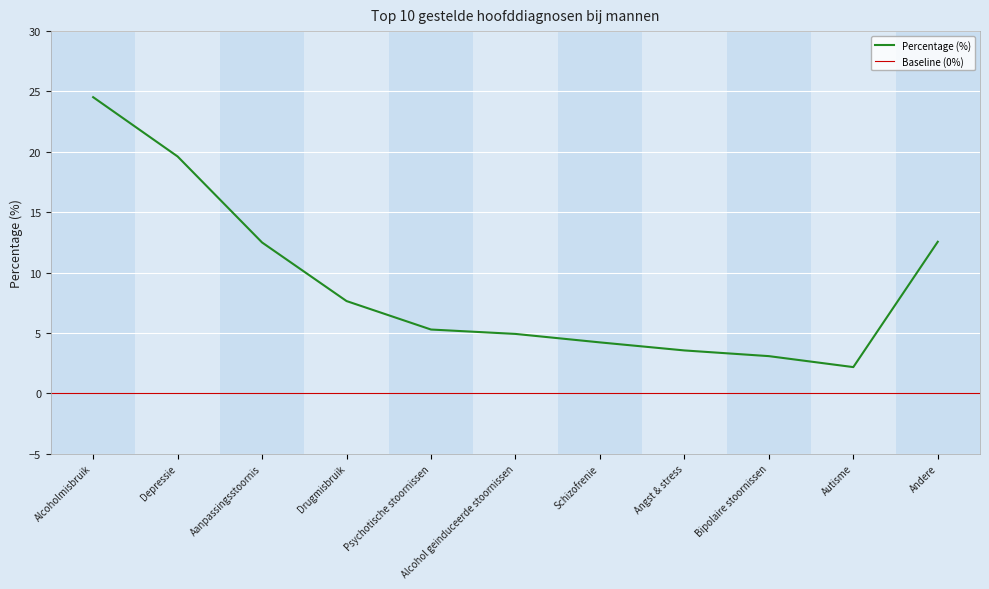

At which label is the value closest to 13?

Andere